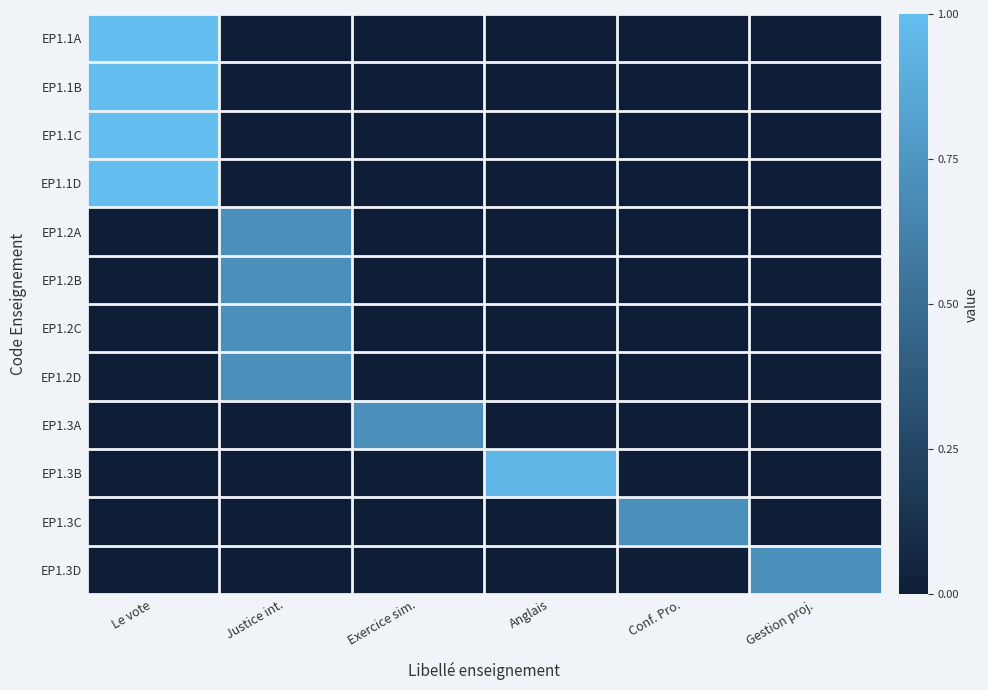

At Anglais, list the series in order from largest to smallest.

EP1.3B, EP1.1A, EP1.1B, EP1.1C, EP1.1D, EP1.2A, EP1.2B, EP1.2C, EP1.2D, EP1.3A, EP1.3C, EP1.3D